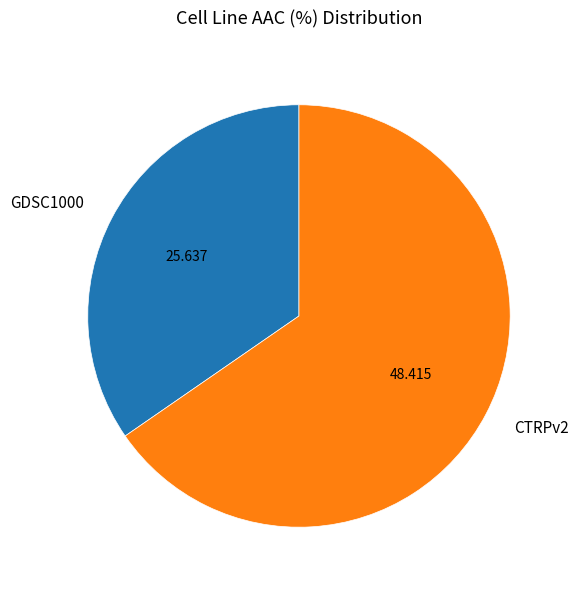

Does any single category account for the majority?

Yes